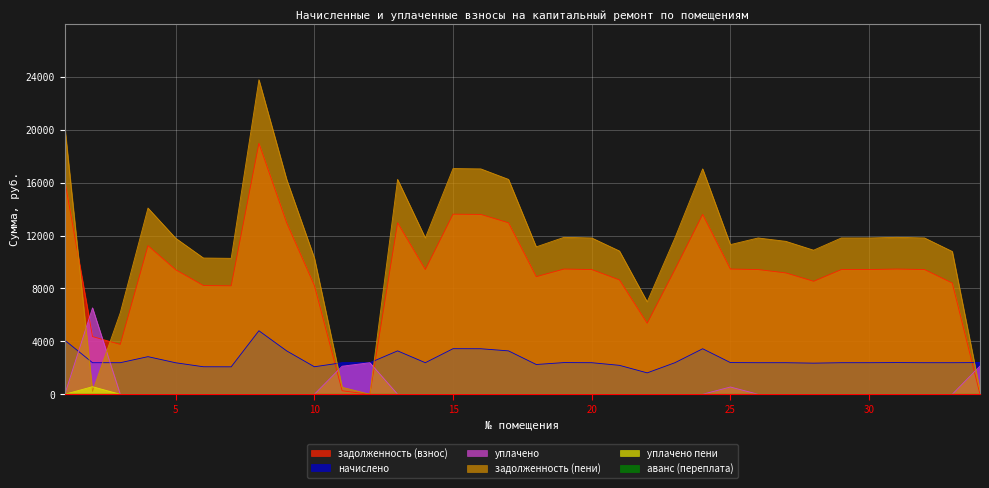

The задолженность (взнос) series shows 9171.9 at 27. True or false?

True